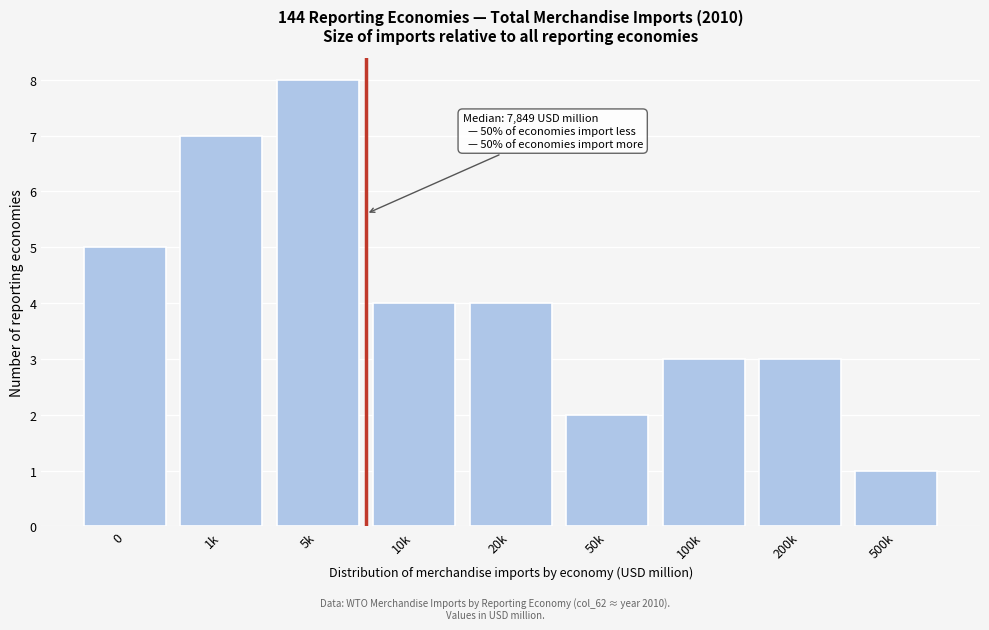

Reading left to right, extract all data points from this chart.

0=5	1k=7	5k=8	10k=4	20k=4	50k=2	100k=3	200k=3	500k=1